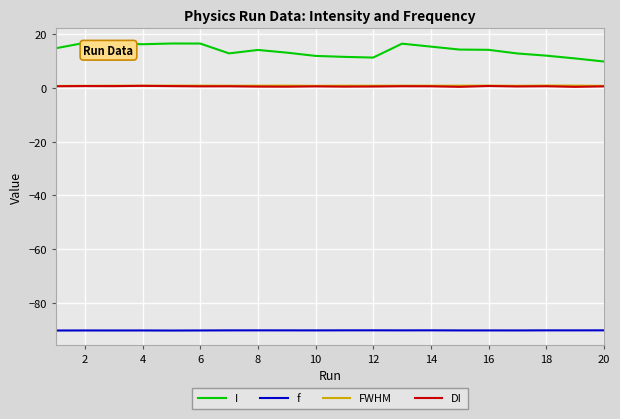

In DI, how many points are higher than both neighbors (excluding endpoints)?

7